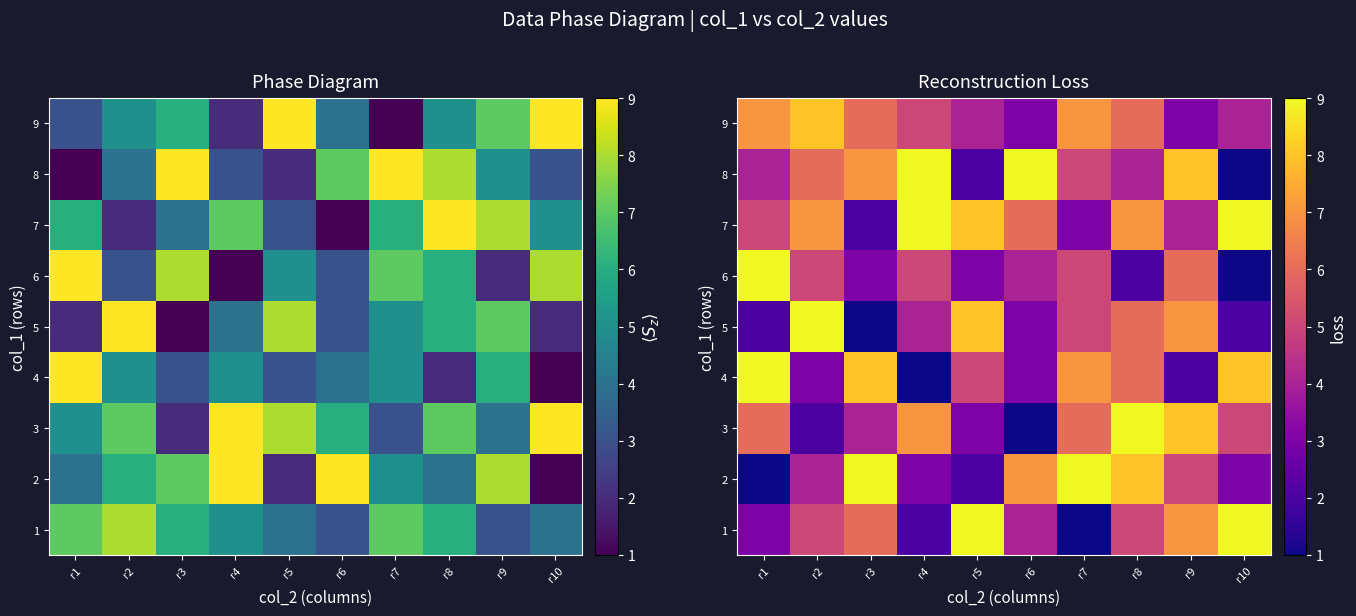

What is the total value across all series at r9?

50